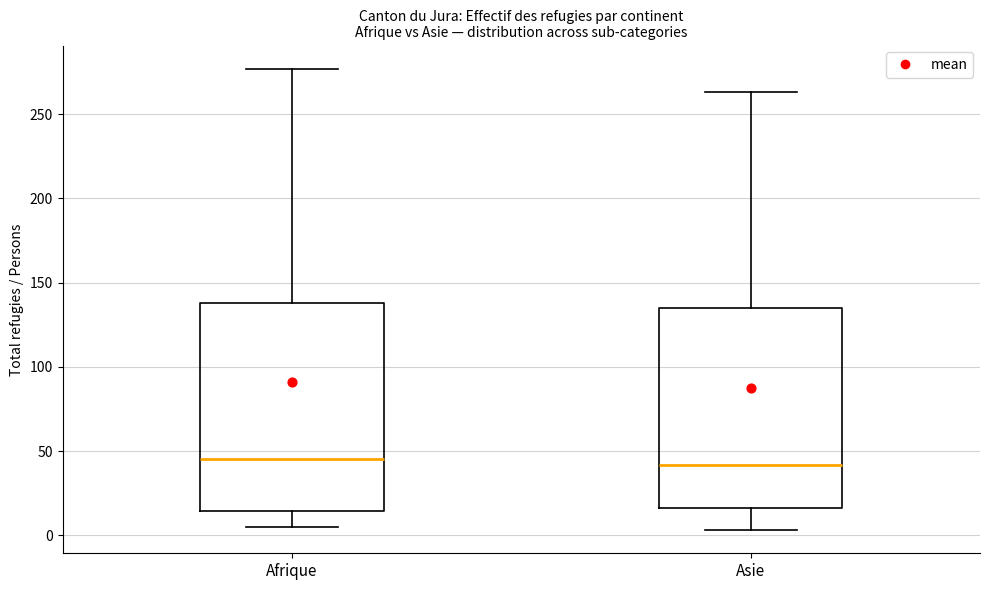

Reading left to right, read every box against the y-axis: the position of its median line, the range the box covers, and the ends of its whiskers. The values are not printed on the chart, so give them approximately, as read against the axis.

Afrique: median 45, box 15 to 140, whiskers 5 to 275
Asie: median 40, box 15 to 135, whiskers 5 to 265